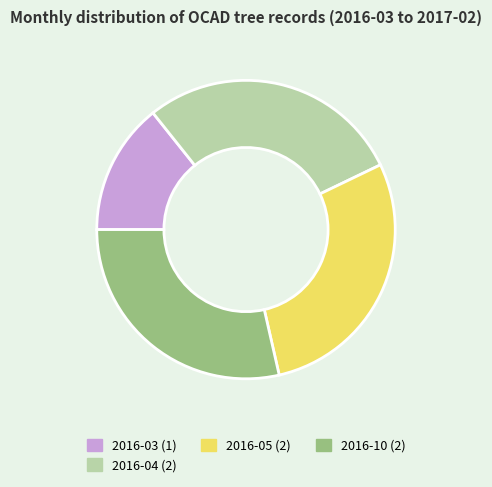

Is there a majority slice in this chart?

No